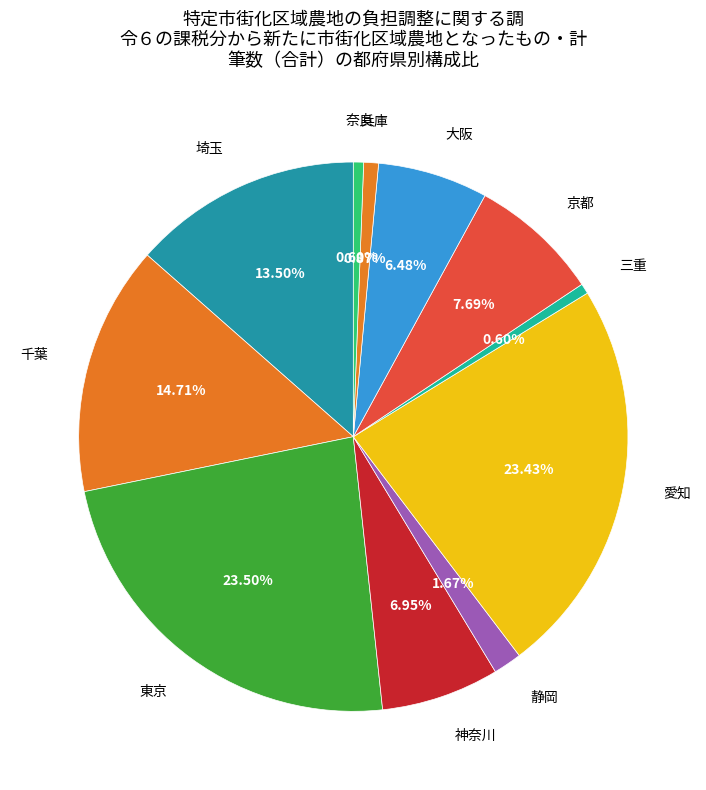

To the nearest percent, what is the difference between the largest and smallest slice percentages?

23%